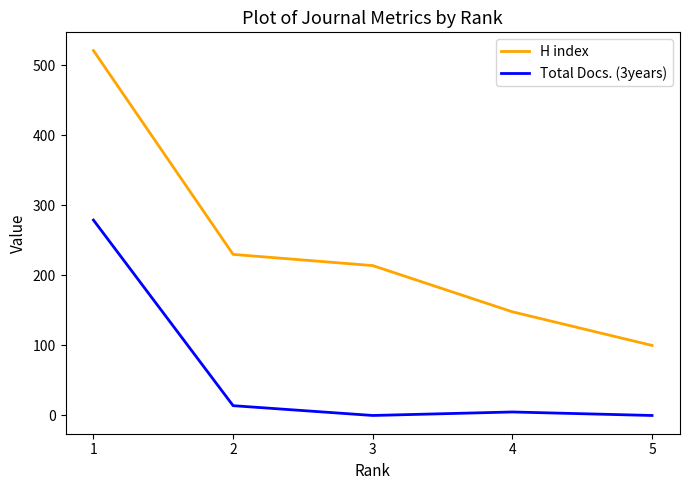

The H index series shows 306 at 2. True or false?

False